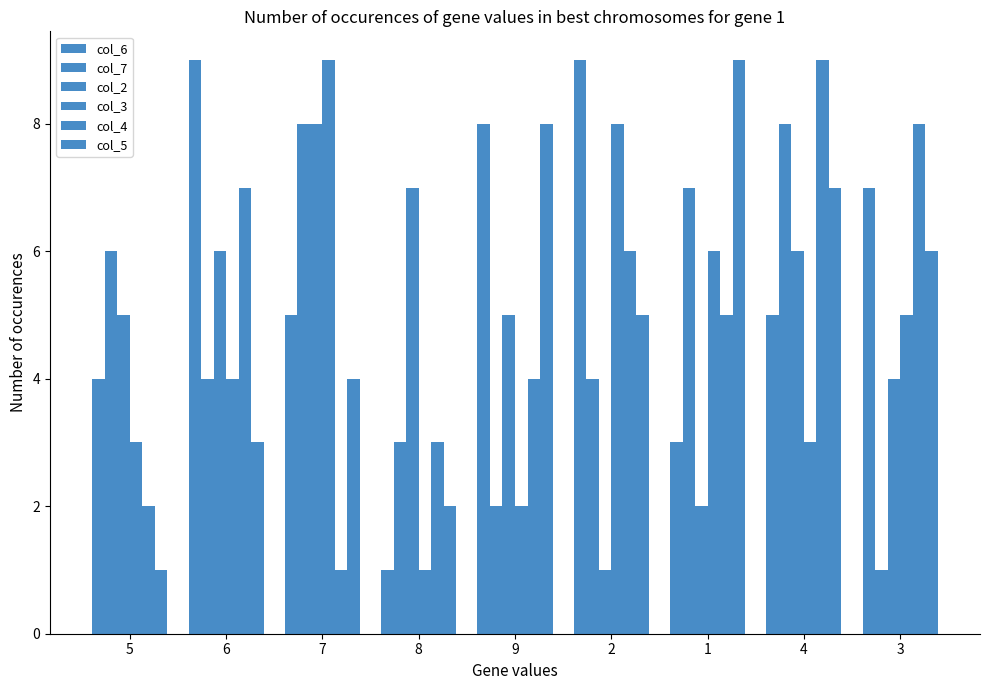

The value of col_3 at 5 is 4. True or false?

False